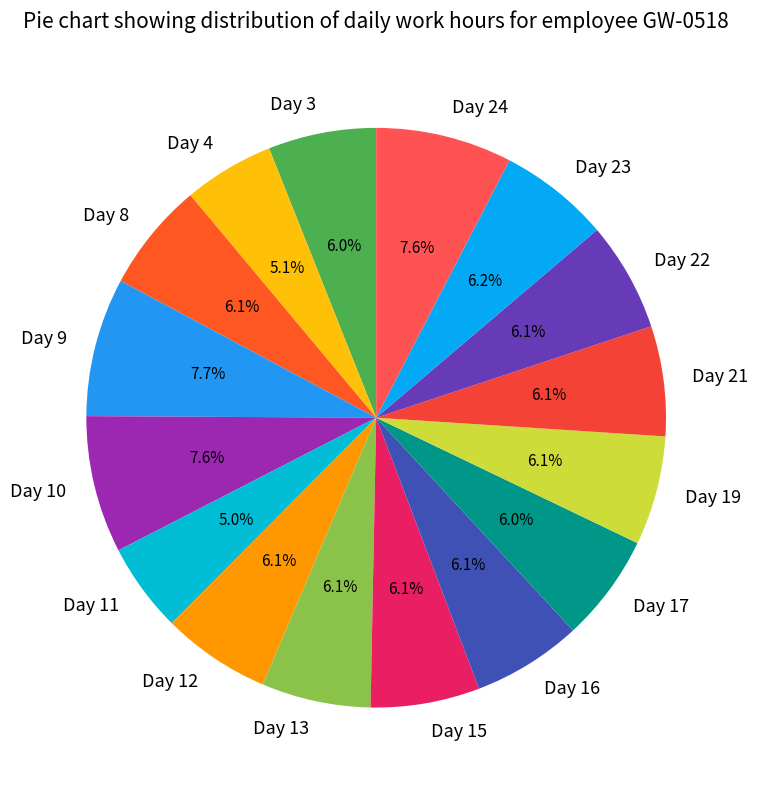

How many slices are in this pie chart?

16